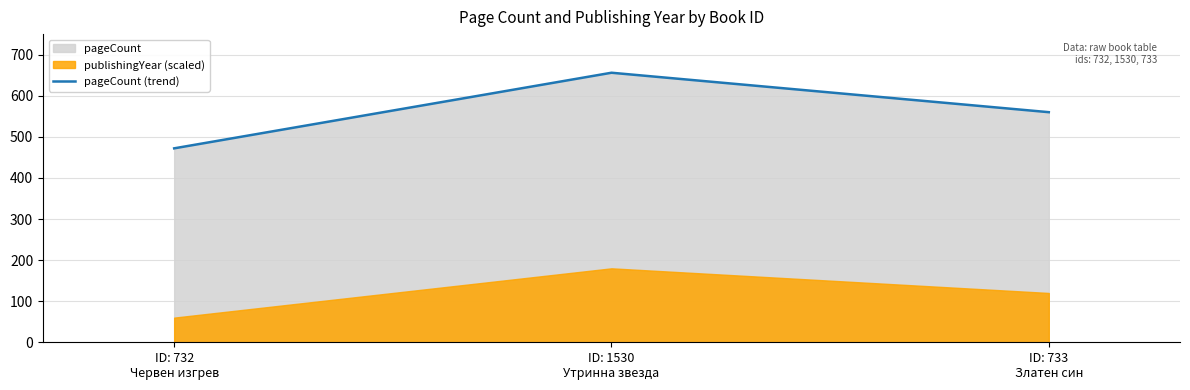

Which has a higher value, ID: 1530
Утринна звезда or ID: 733
Златен син?

ID: 1530
Утринна звезда